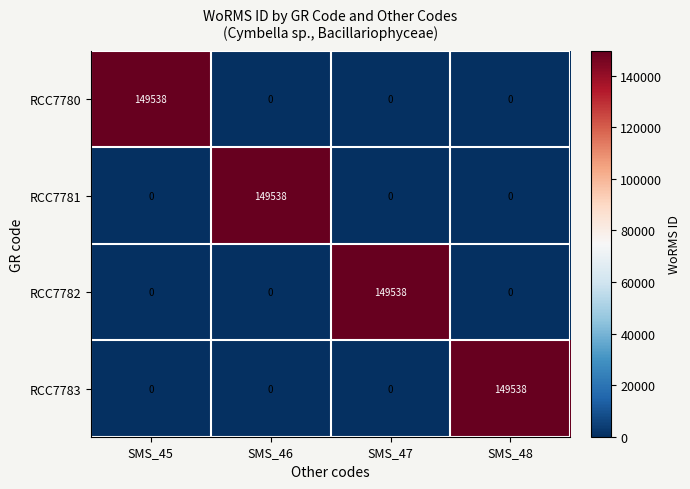

Reading left to right, list all the values displayed in this chart.

RCC7780: 149538	0	0	0
RCC7781: 0	149538	0	0
RCC7782: 0	0	149538	0
RCC7783: 0	0	0	149538